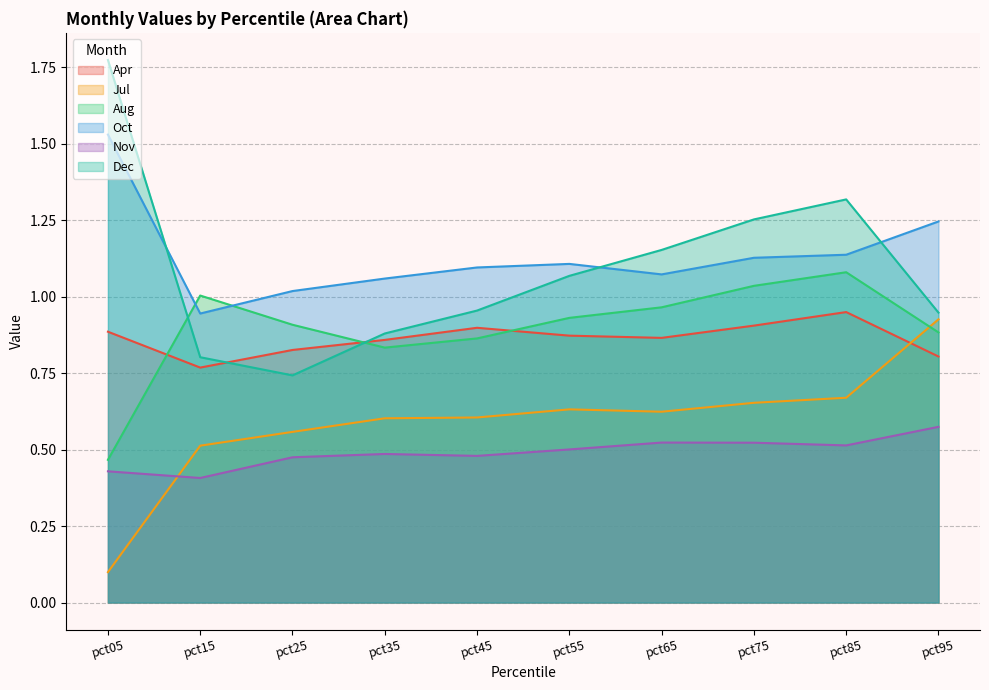

Which category has the lowest value in the Jul series?

pct05